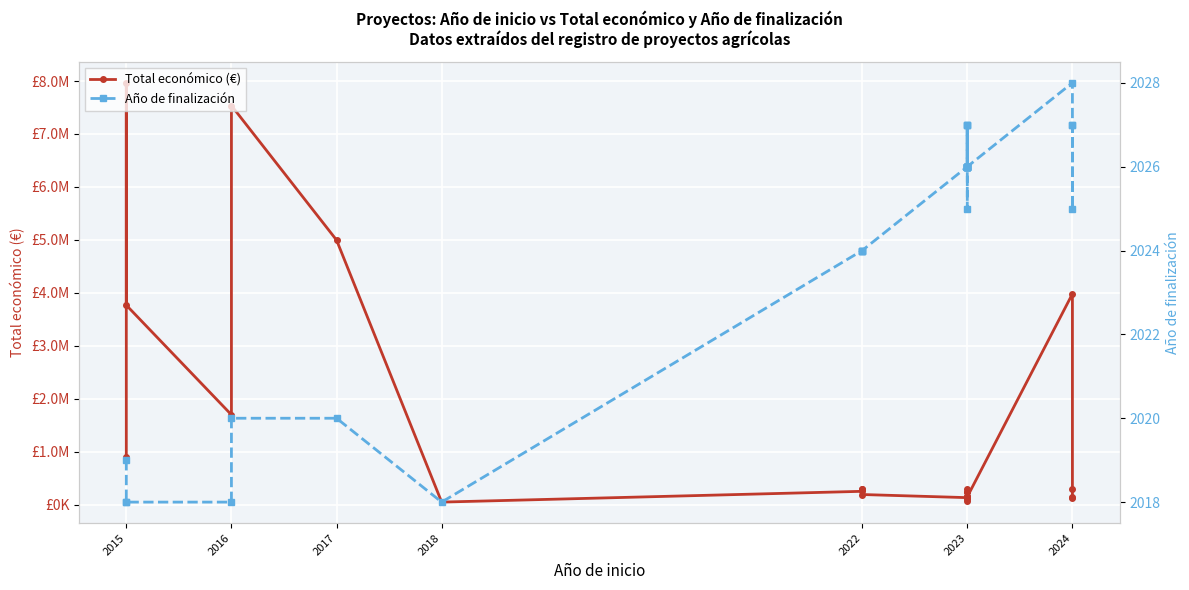

True or false: Año de finalización and Total económico (€) cross at least once.

False